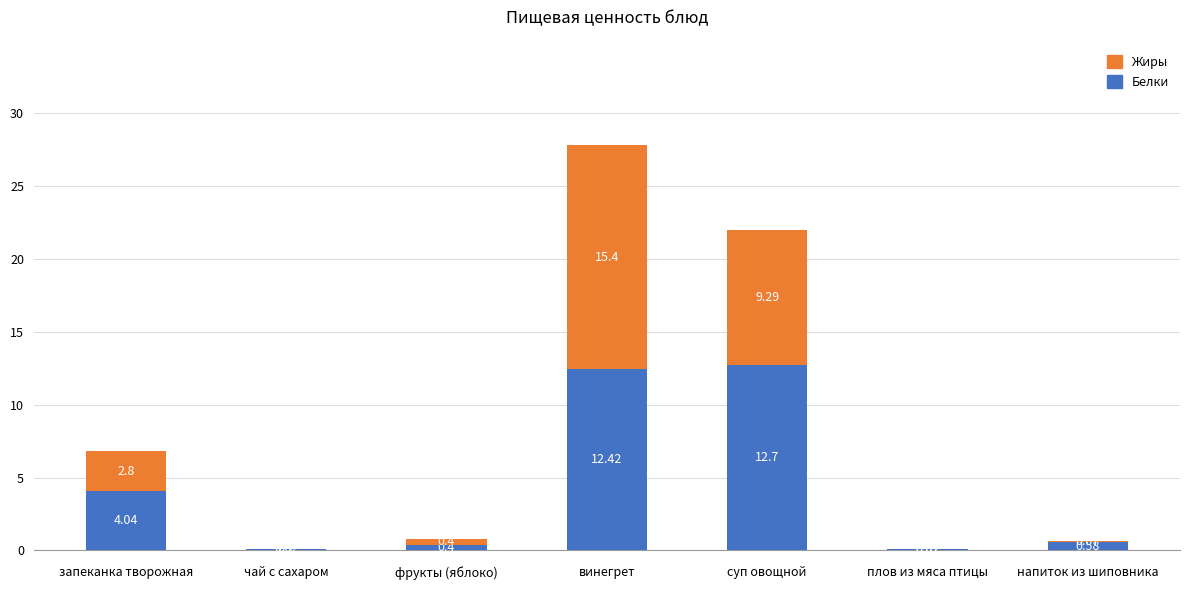

At which category is the sum across all series the highest?

винегрет